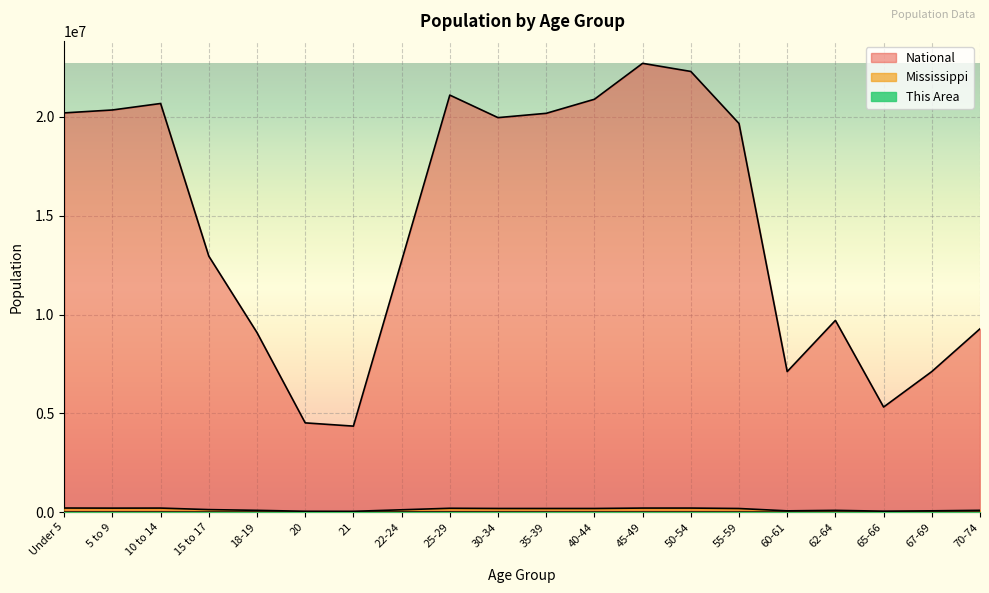

Reading left to right, what are all the values shown in this chart?

This Area: 3387	2486	2359	1464	2458	1609	1736	4449	5023	3085	2407	2171	2273	2343	2051	724	1014	515	797	1049
Mississippi: 210956	205672	208248	130679	93940	45798	43475	121621	199082	188171	187368	187579	208369	208607	186569	67854	92902	51319	69204	93946
National: 20201362	20348657	20677194	12954254	9086089	4519129	4354294	12712576	21101849	19962099	20179642	20890964	22708591	22298125	19664805	7113727	9704197	5319902	7115361	9278166